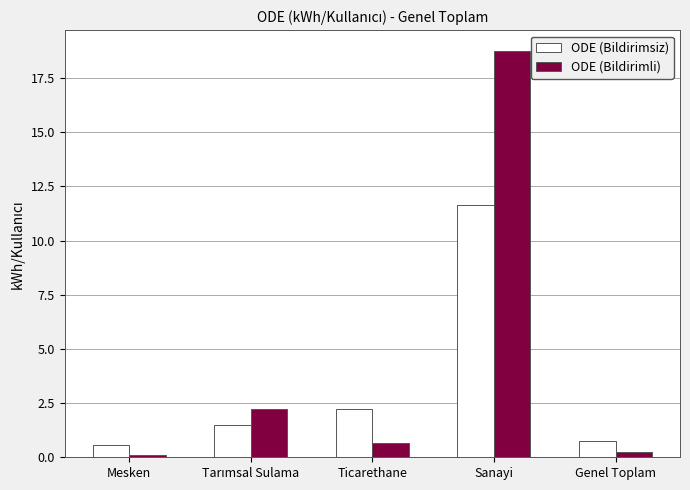

What is the sum of all ODE (Bildirimsiz) values?

16.7